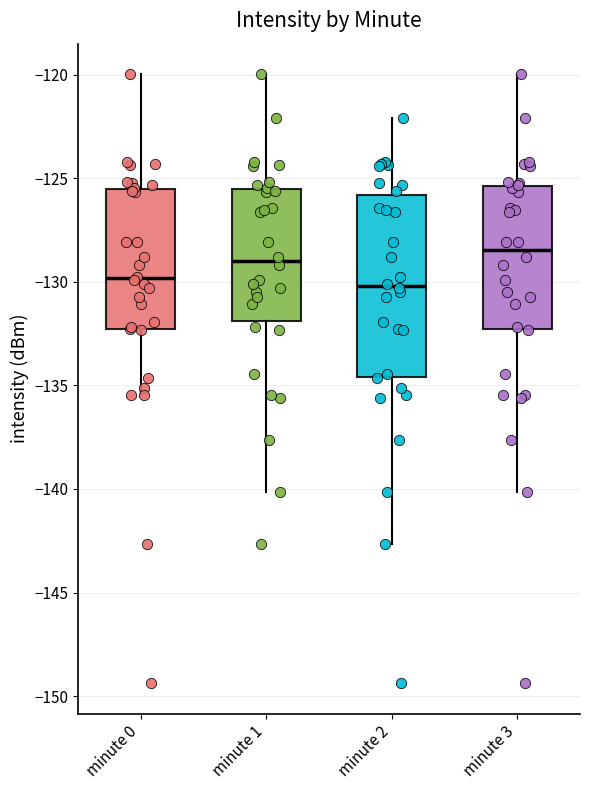

Which box's median line is the highest?

minute 3